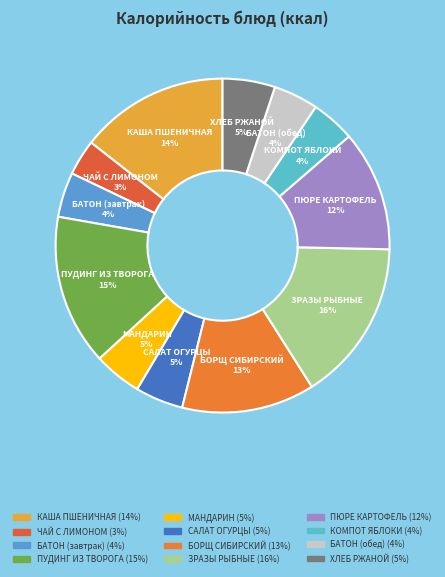

How many segments does this pie chart have?

12